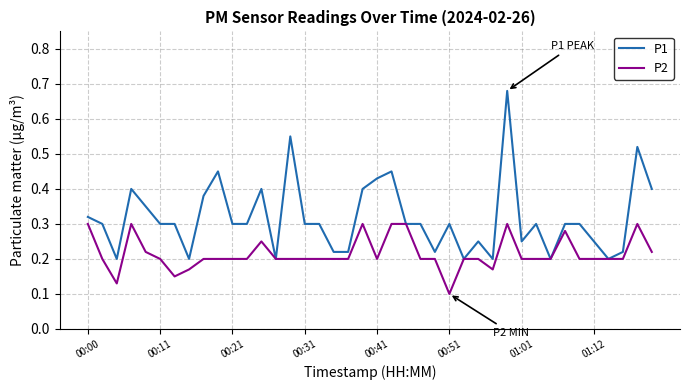

Which series has the widest spread of values?

P1